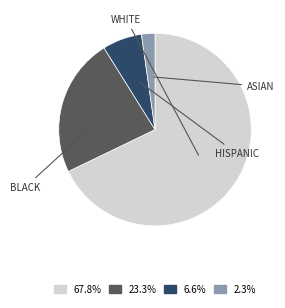

Is there a majority slice in this chart?

Yes